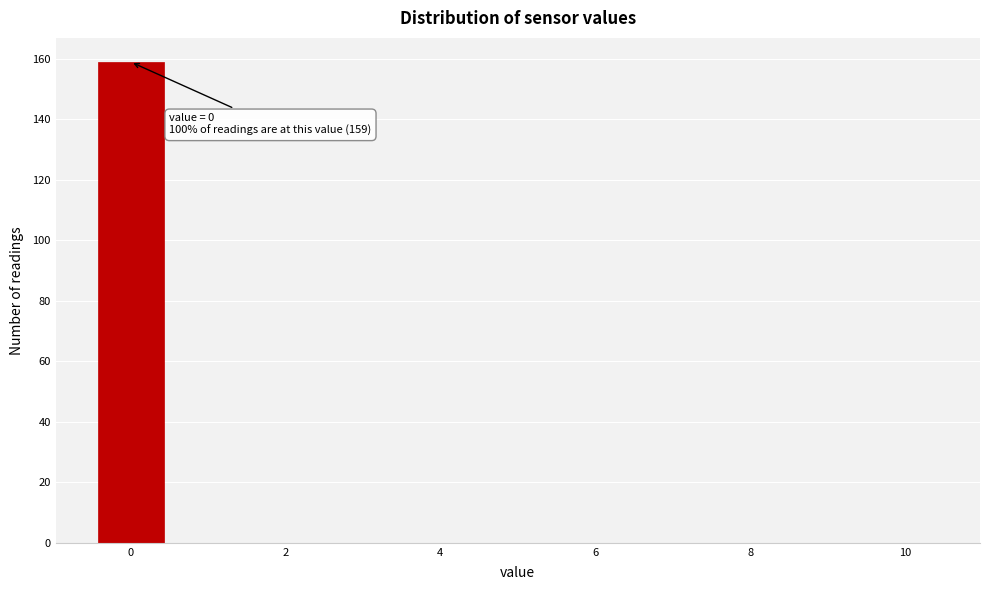

Over which range of the x-axis is the bar tallest?

-0.5 to 0.5